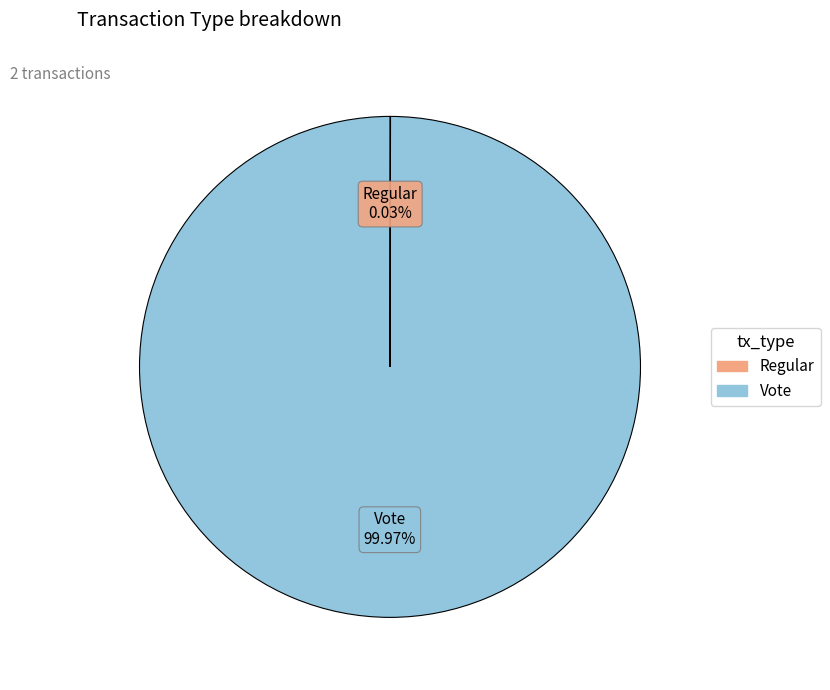

Does Vote represent more than half of the total?

Yes